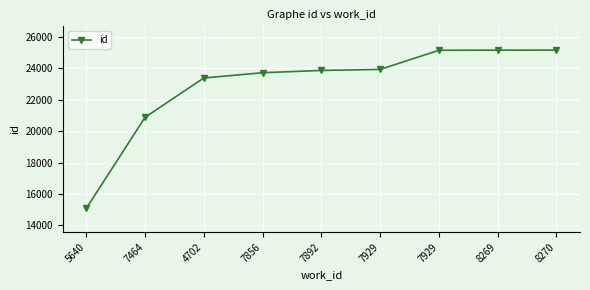

Approximately how many times larger is the value at 7892 compared to 5640?

1.6